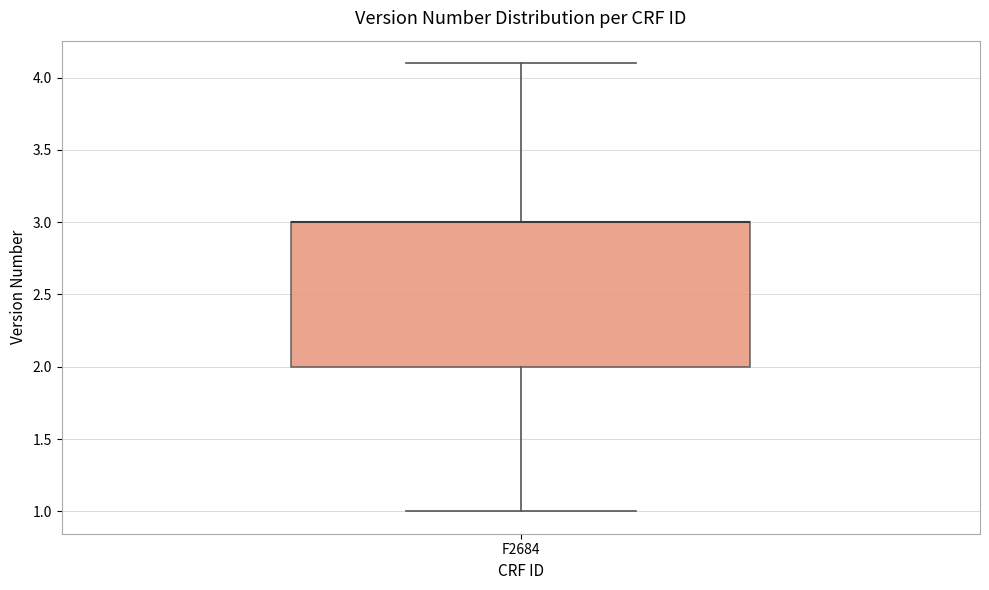

Transcribe this box plot: give where the median line is, the range the box spans, and where the two whiskers end, as read against the y-axis. The values are not printed on the chart, so give them approximately, as read against the axis.

median 3.0 (drawn on the box's upper edge), box 2.0 to 3.0, whiskers 1.0 to 4.1